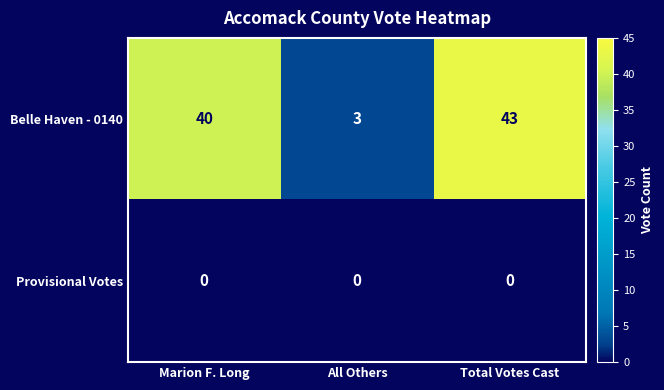

What is the sum of the Belle Haven - 0140 values at Total Votes Cast and All Others?

46